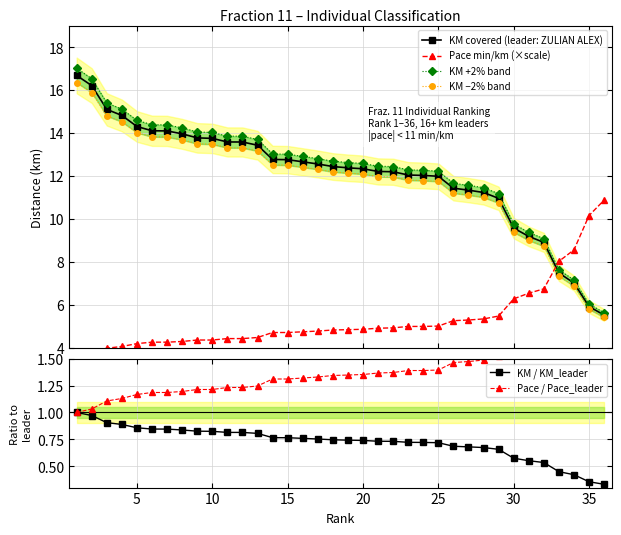

What are all the series names shown in the legend?

KM covered (leader: ZULIAN ALEX), Pace min/km (×scale), KM +2% band, KM −2% band, KM / KM_leader, Pace / Pace_leader